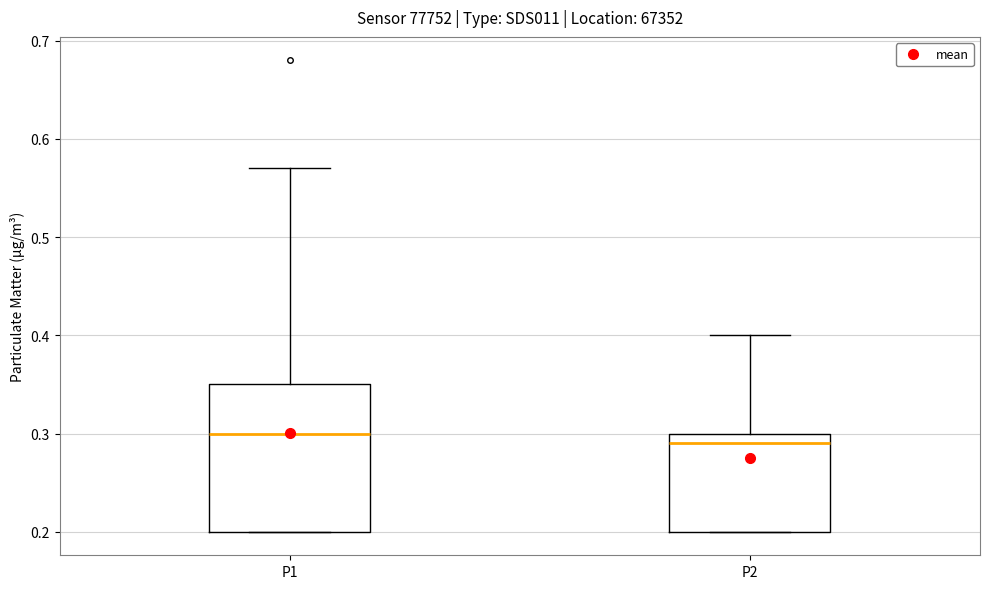

Where is the lower edge of the box for P2 on the y-axis? The values are not printed on the chart, so give them approximately, as read against the axis.

0.20